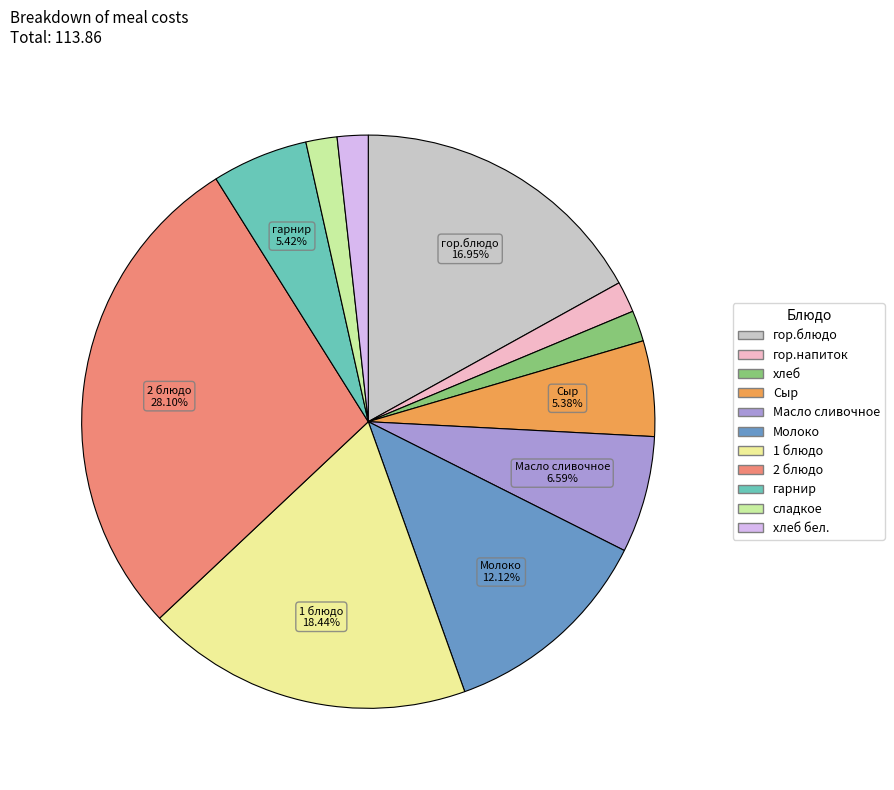

Is there any slice that represents more than half of the pie?

No